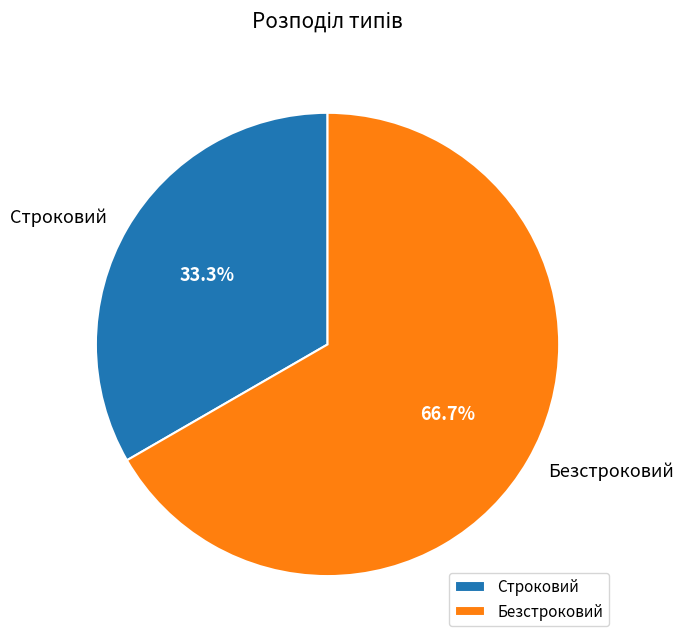

Which has a higher value, Строковий or Безстроковий?

Безстроковий